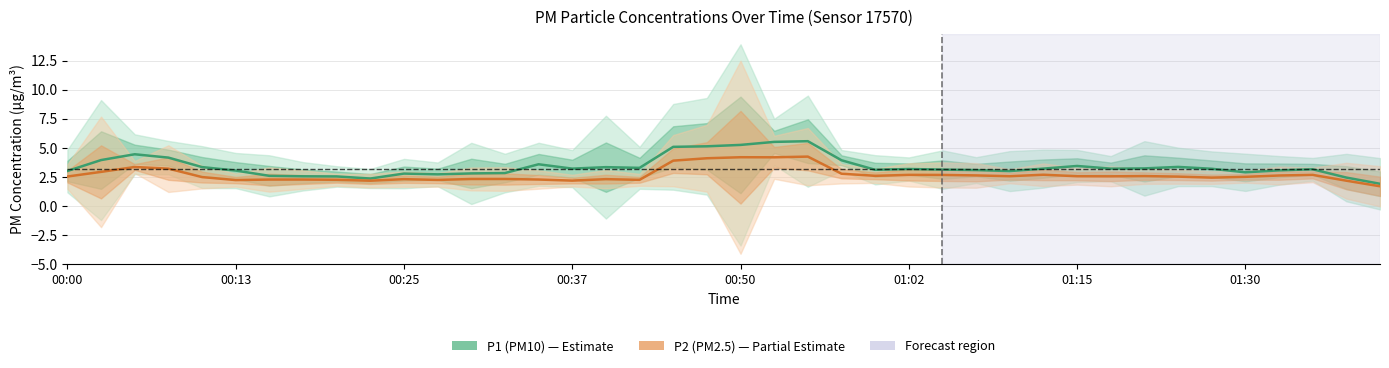

What is the average value of the P2 (PM2.5) series?

2.7